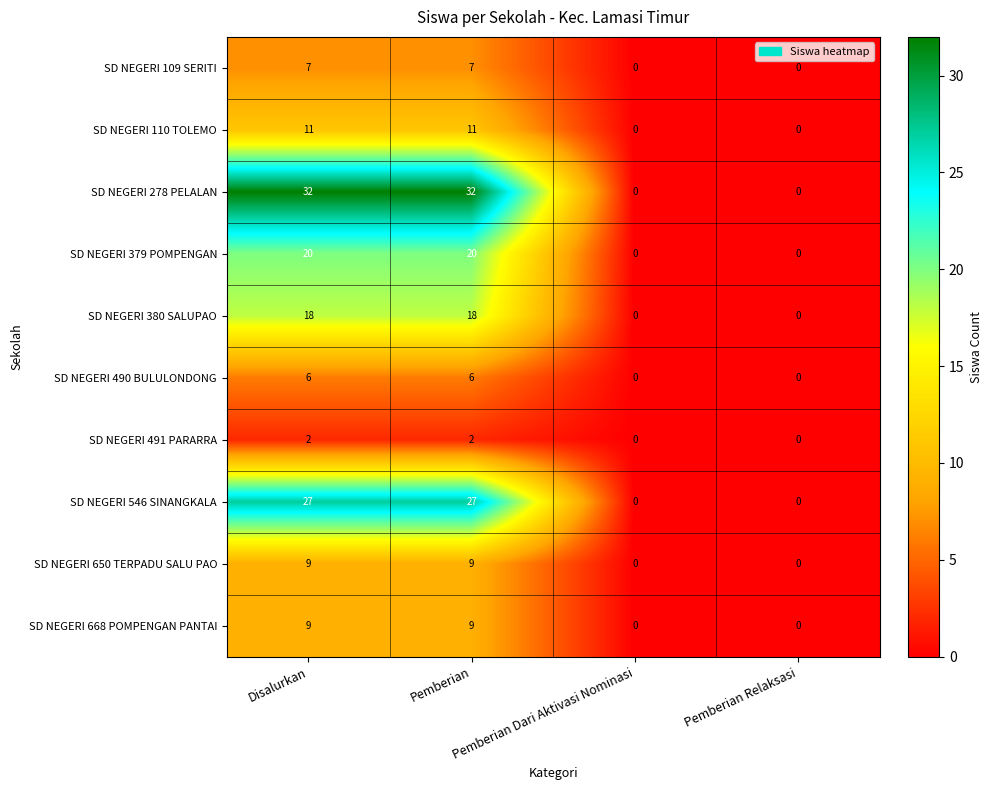

What is the total value across all series at Pemberian?

141